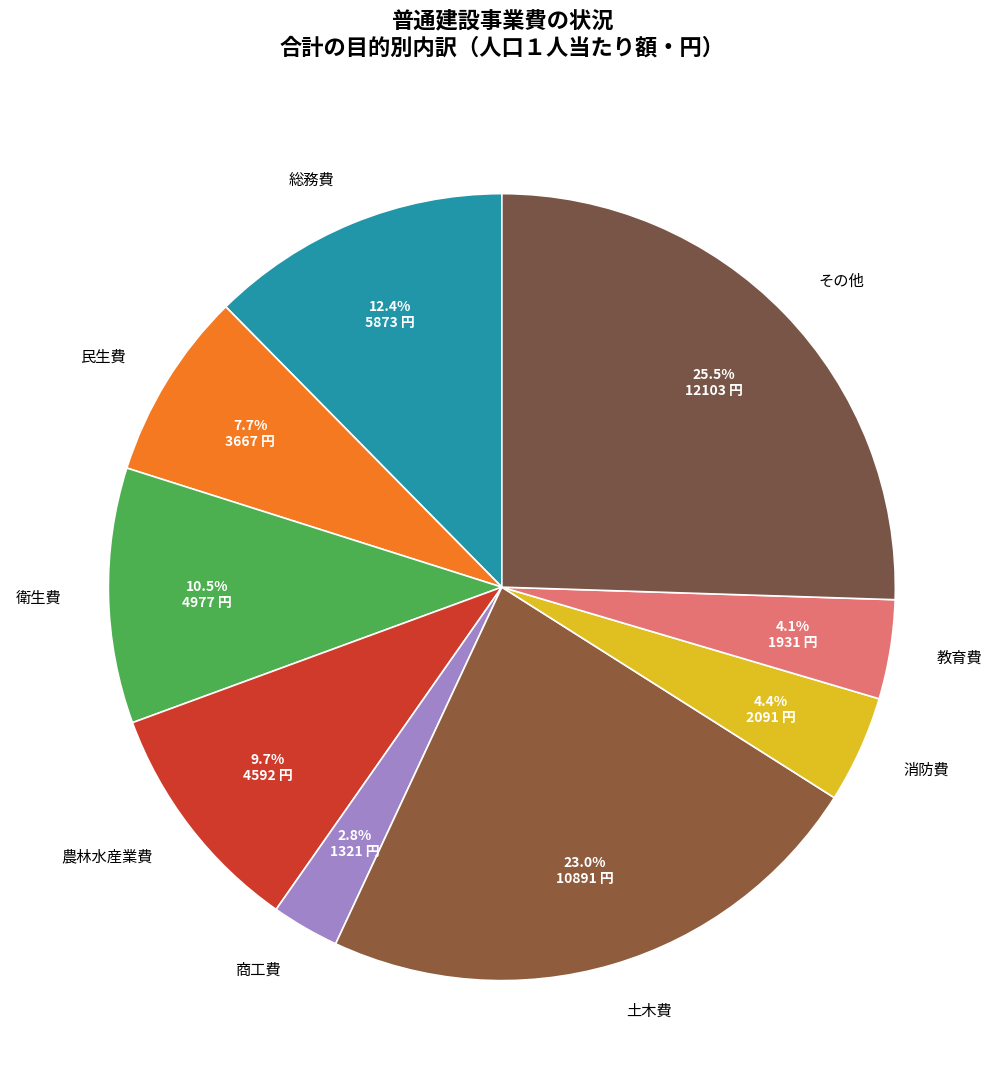

Which category has the smallest portion of the pie?

商工費